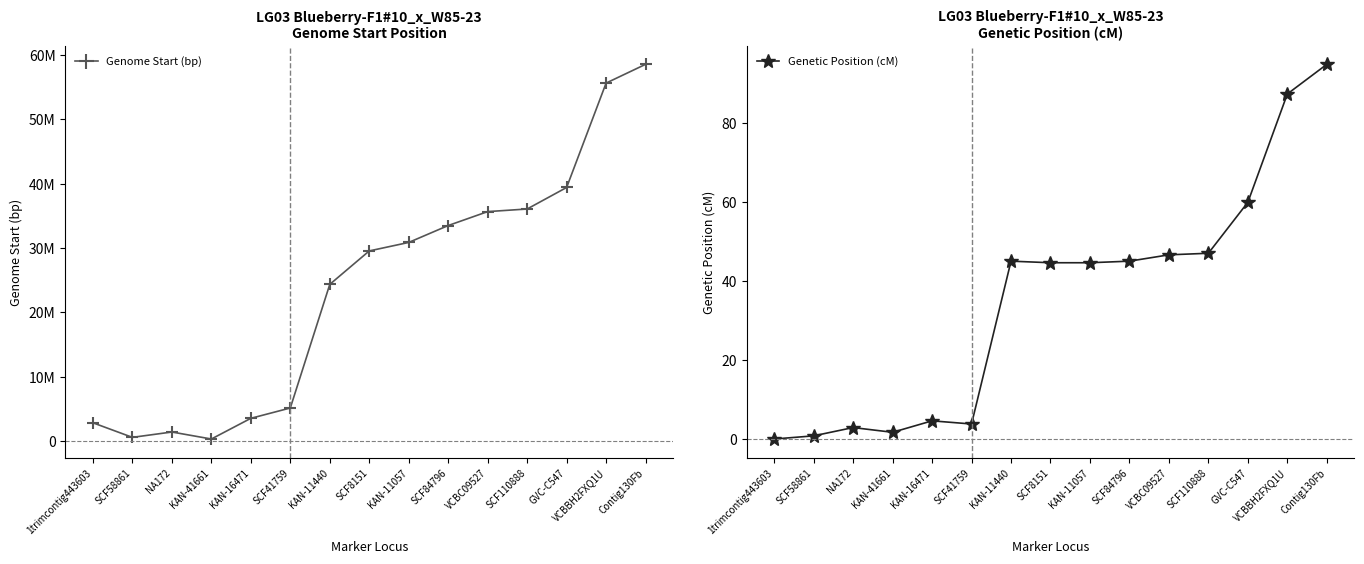

Which series has the largest total across all categories?

Genome Start (bp)